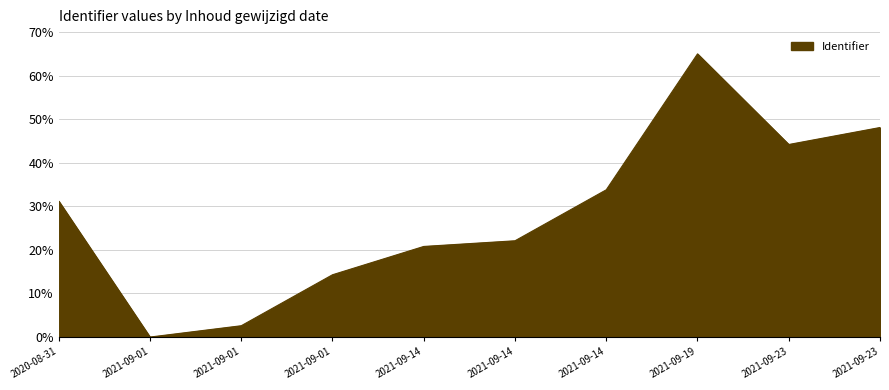

How many points are lower than both their immediate neighbors (excluding endpoints)?

2